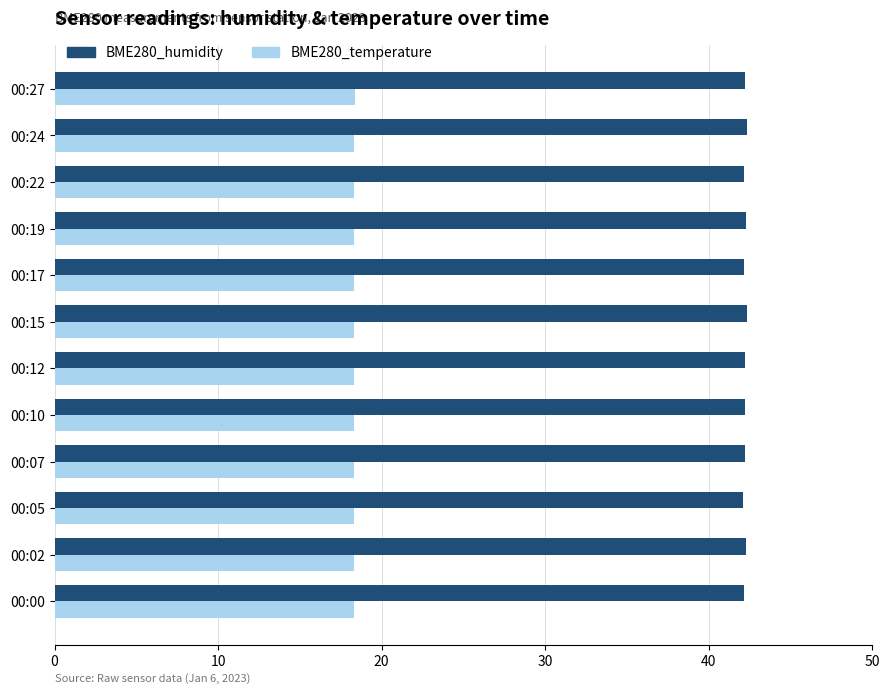

The value of BME280_temperature at 00:00 is 18.3. True or false?

True